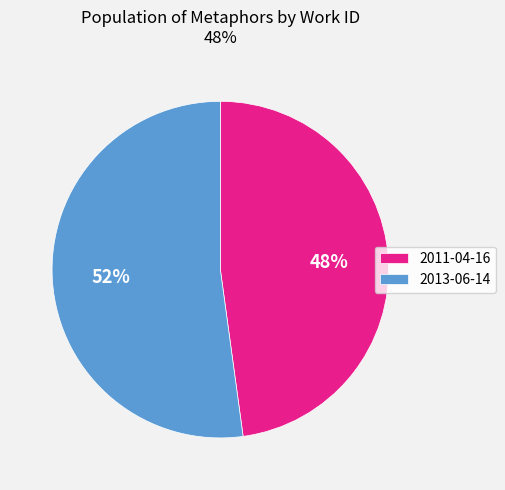

Does 2013-06-14 represent more than half of the total?

Yes